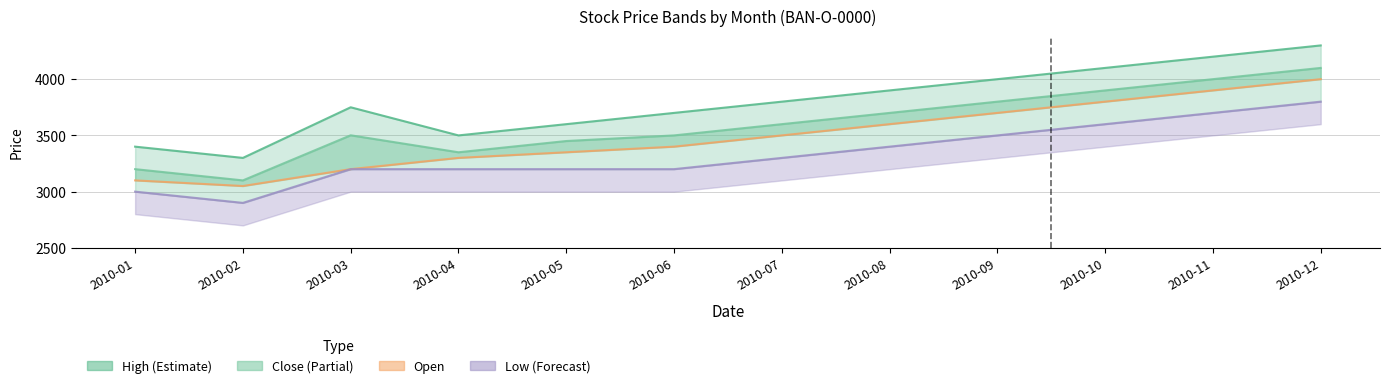

Does the chart have visible grid lines?

Yes